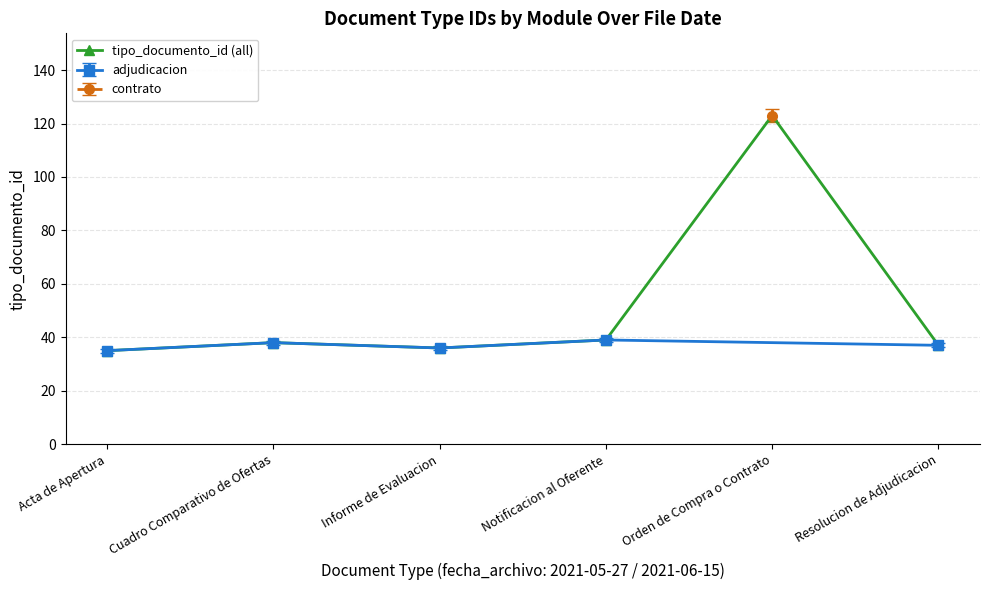

Between Notificacion al Oferente and Orden de Compra o Contrato, which is larger?

Orden de Compra o Contrato